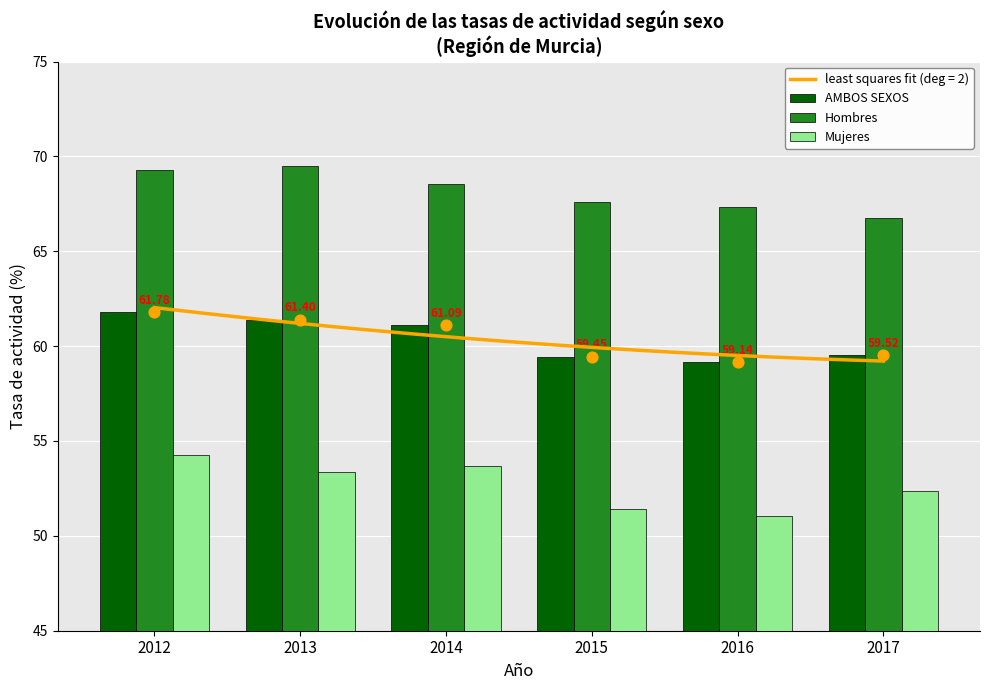

Which series has the largest total across all categories?

Hombres